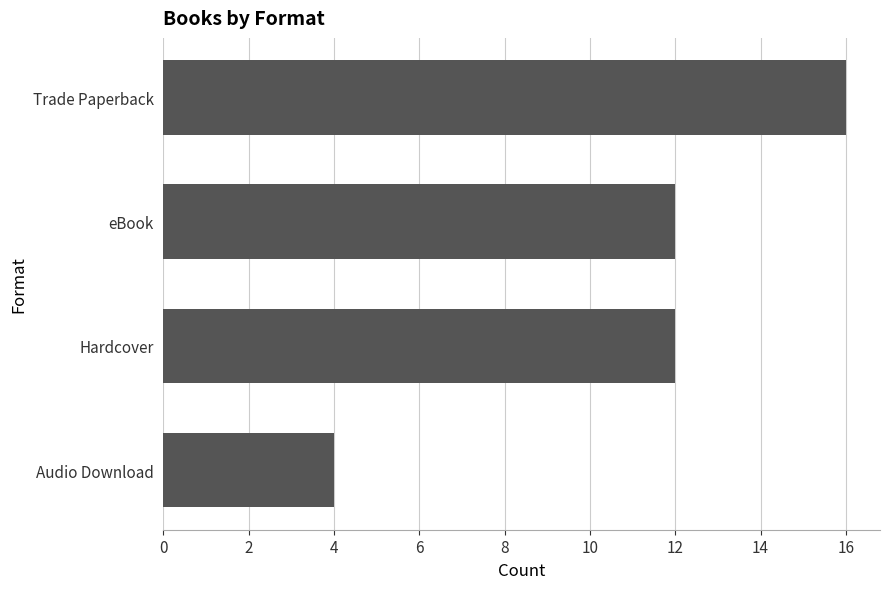

What is the minimum value shown in the chart?

4